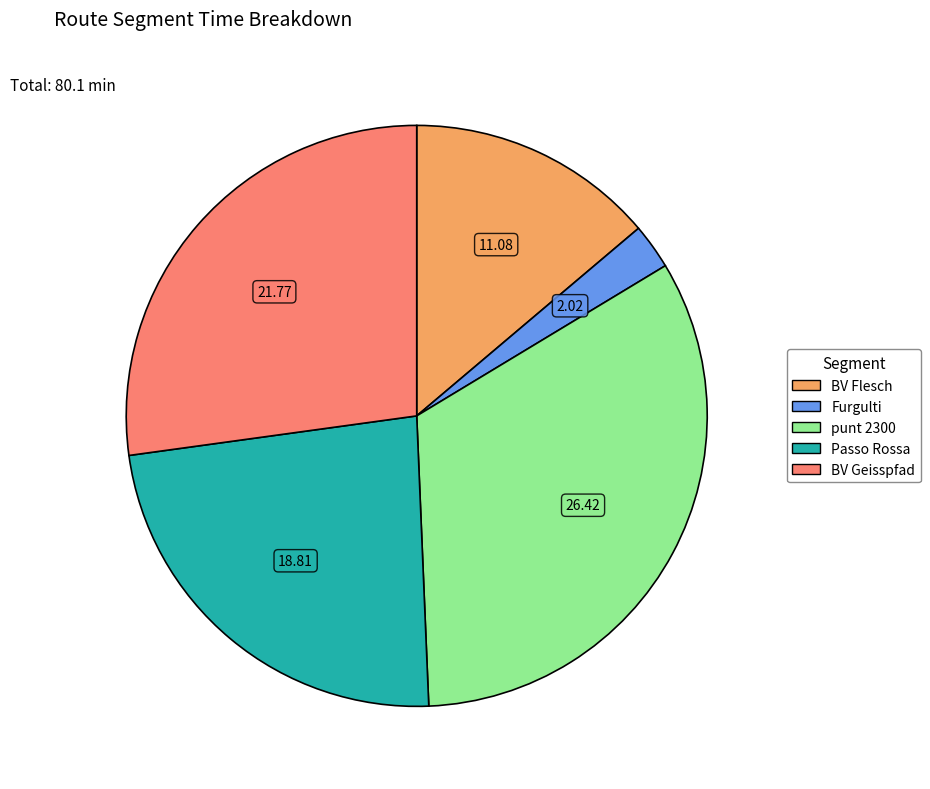

Do BV Flesch and BV Geisspfad together represent more than half of the pie?

No